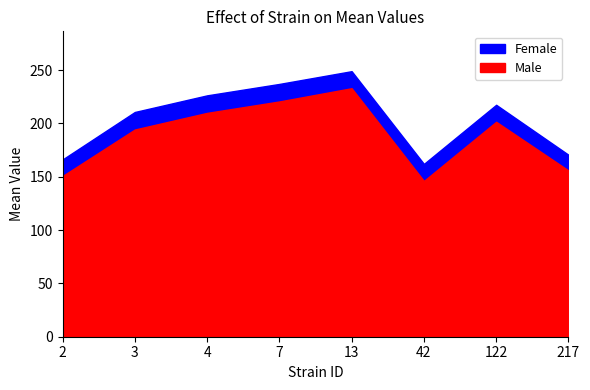

What is the difference between the maximum and minimum values in the Male series?

87.0